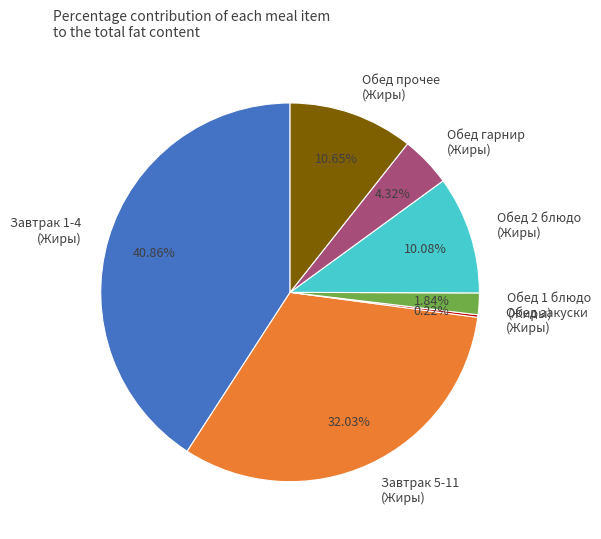

Combined, do Завтрак 1-4 (Жиры) and Обед гарнир (Жиры) account for over 50%?

No